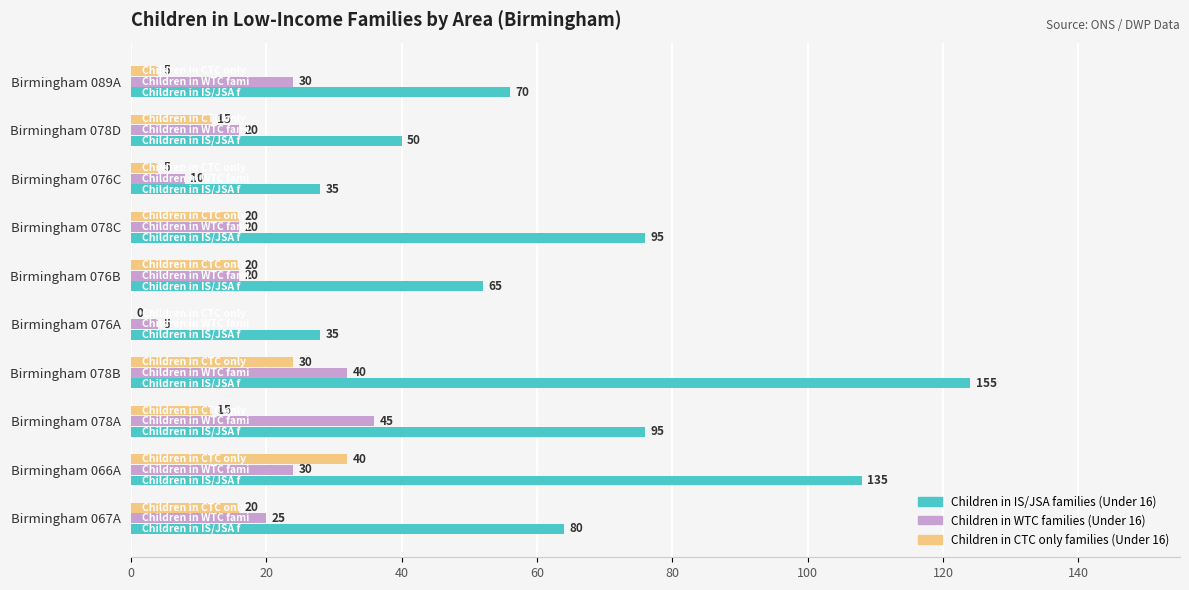

What is the difference between the maximum and minimum values in the Children in IS/JSA families (Under 16) series?

120